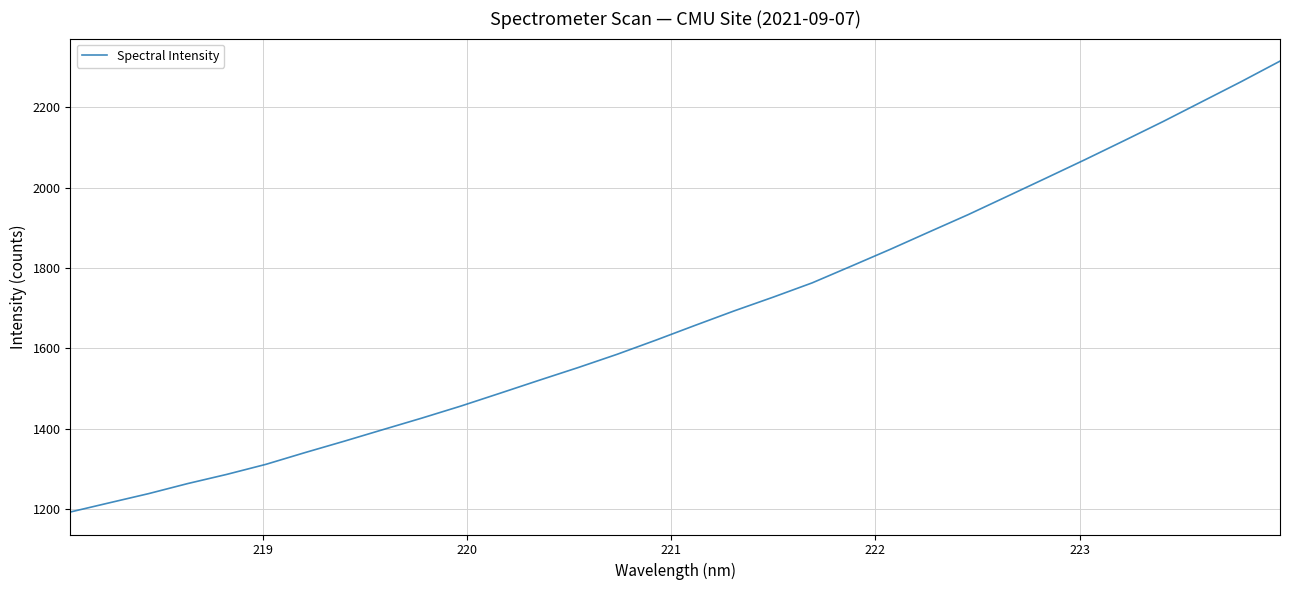

What is the sum of all values?

53726.4